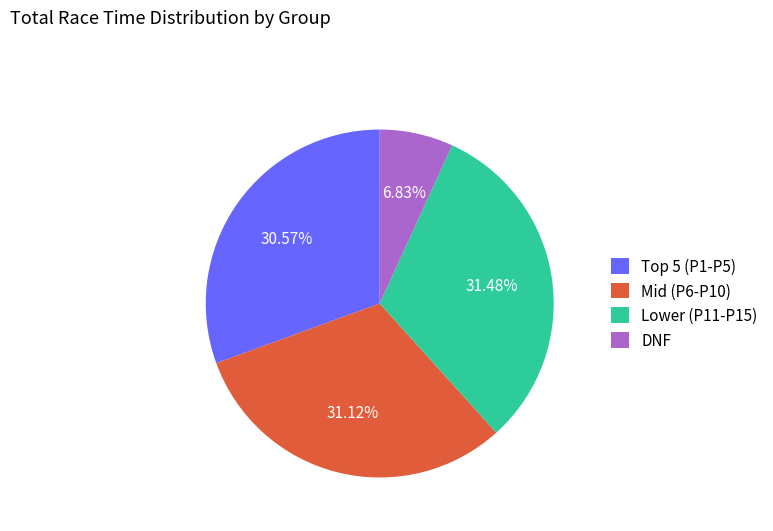

Is there any slice that represents more than half of the pie?

No